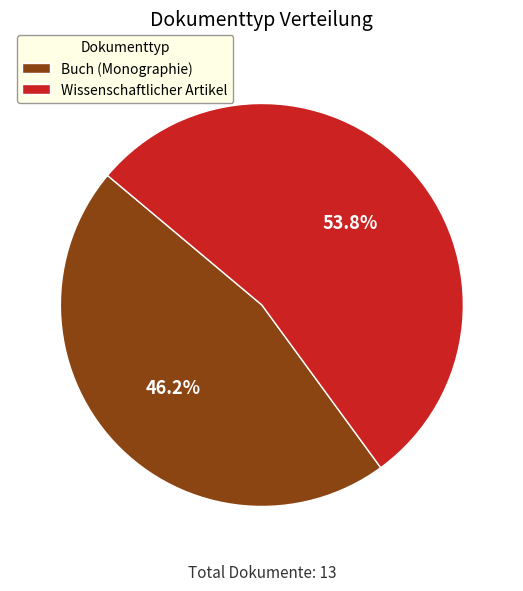

How many slices are in this pie chart?

2